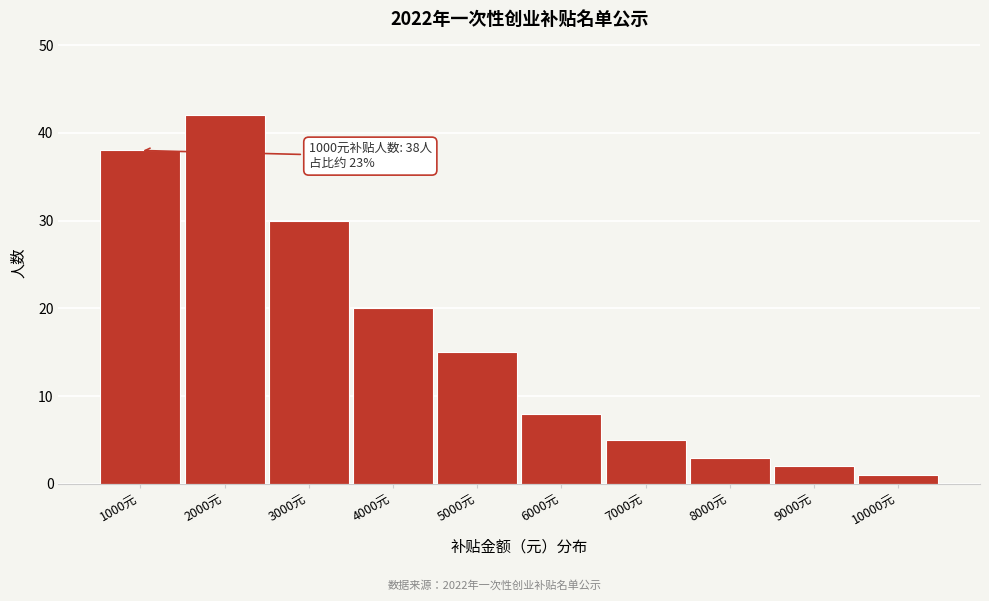

Reading left to right, what are all the values shown in this chart?

38	42	30	20	15	8	5	3	2	1